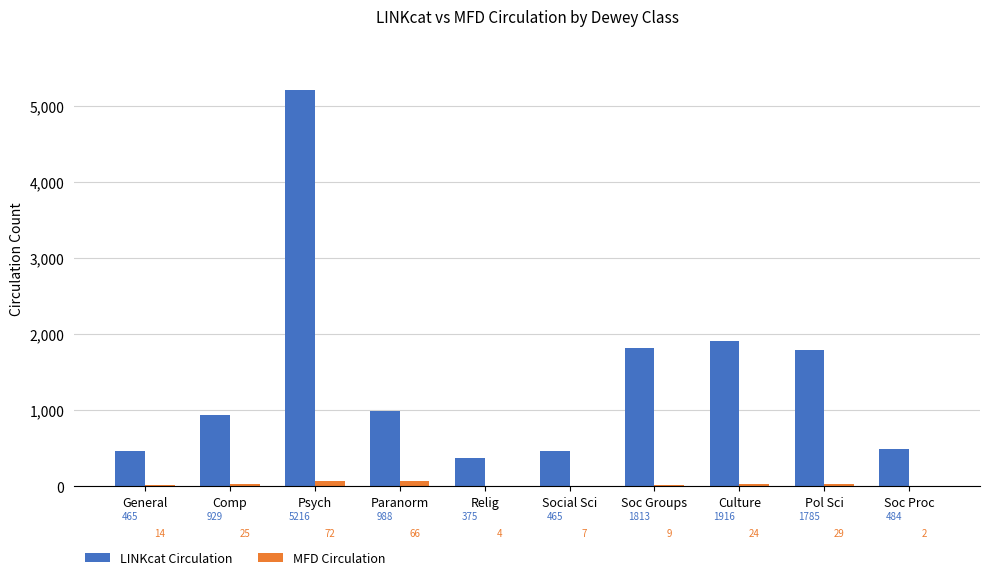

What is the sum of the MFD Circulation values at Psych and Culture?

96